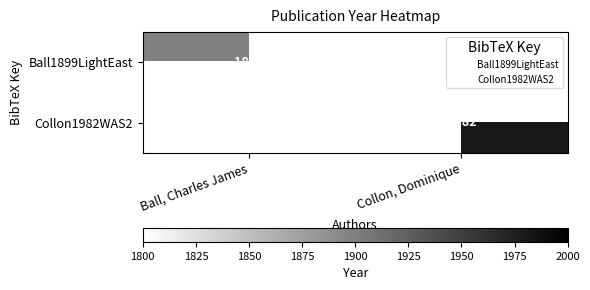

Which series has the largest range (max minus min)?

Ball1899LightEast